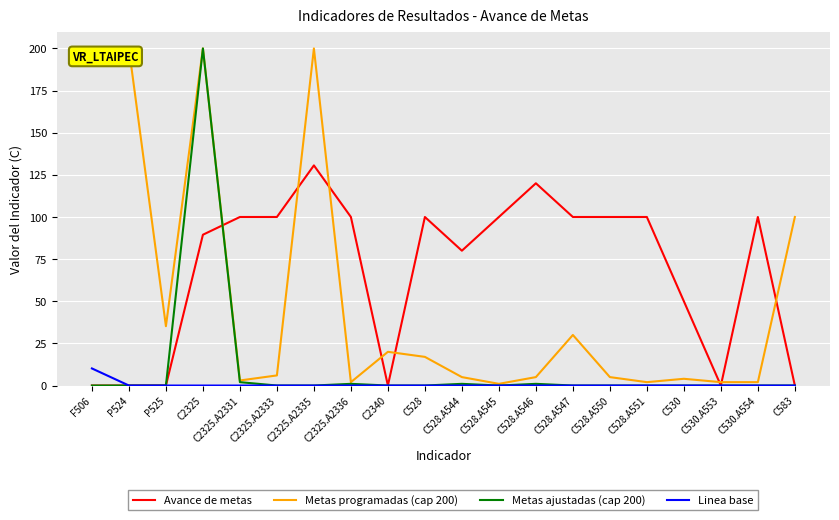

Is it true that Metas ajustadas (cap 200) equals 0.0 at C583?

True